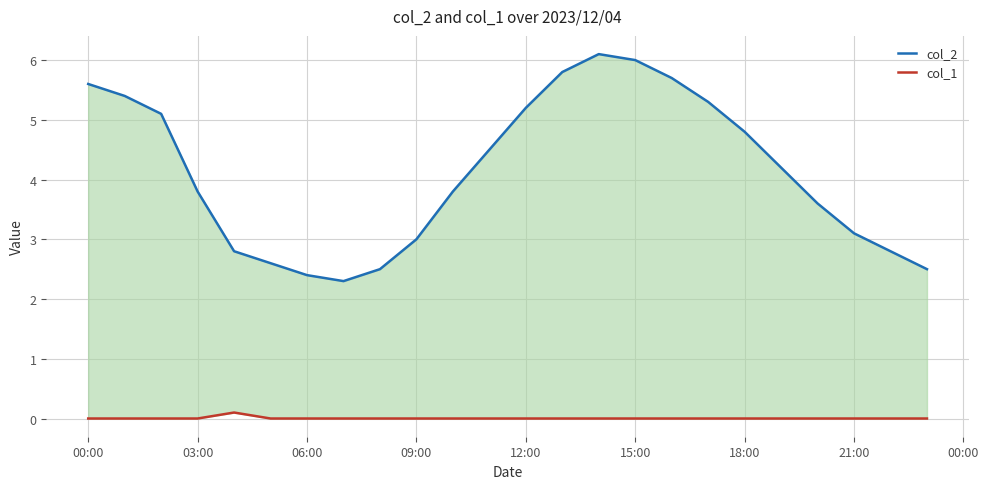

What is the difference between the maximum and second lowest values in the col_2 series?

3.7